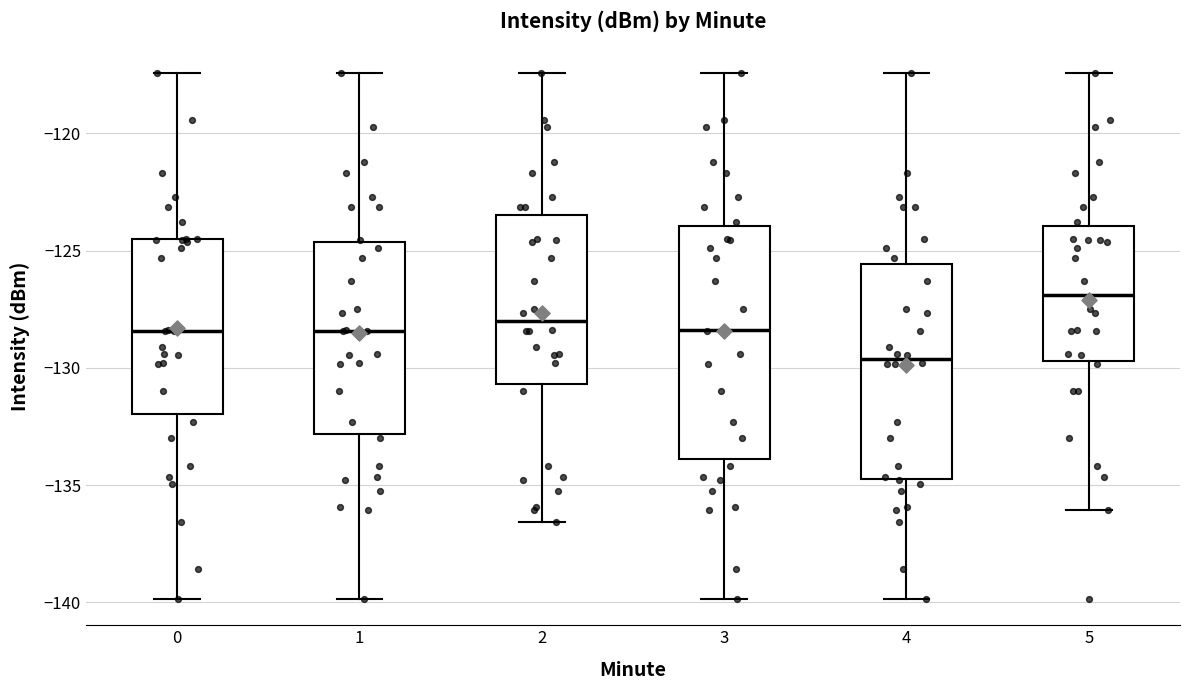

Reading left to right, transcribe this box plot: for each box, give where its median line is, the range the box spans, and where its two whiskers end, as read against the y-axis. The values are not printed on the chart, so give them approximately, as read against the axis.

0: median -128.5, box -132.0 to -124.5, whiskers -140.0 to -117.5
1: median -128.5, box -133.0 to -124.5, whiskers -140.0 to -117.5
2: median -128.0, box -130.5 to -123.5, whiskers -136.5 to -117.5
3: median -128.5, box -134.0 to -124.0, whiskers -140.0 to -117.5
4: median -129.5, box -134.5 to -125.5, whiskers -140.0 to -117.5
5: median -127.0, box -129.5 to -124.0, whiskers -136.0 to -117.5